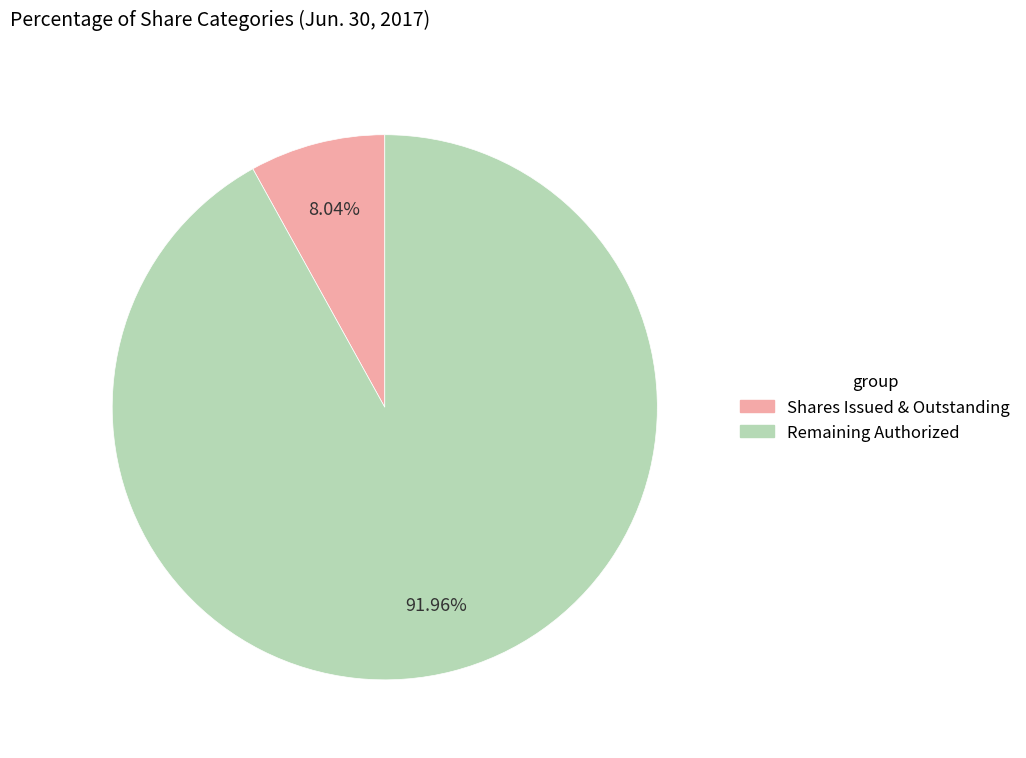

Which slice is the largest?

Remaining Authorized